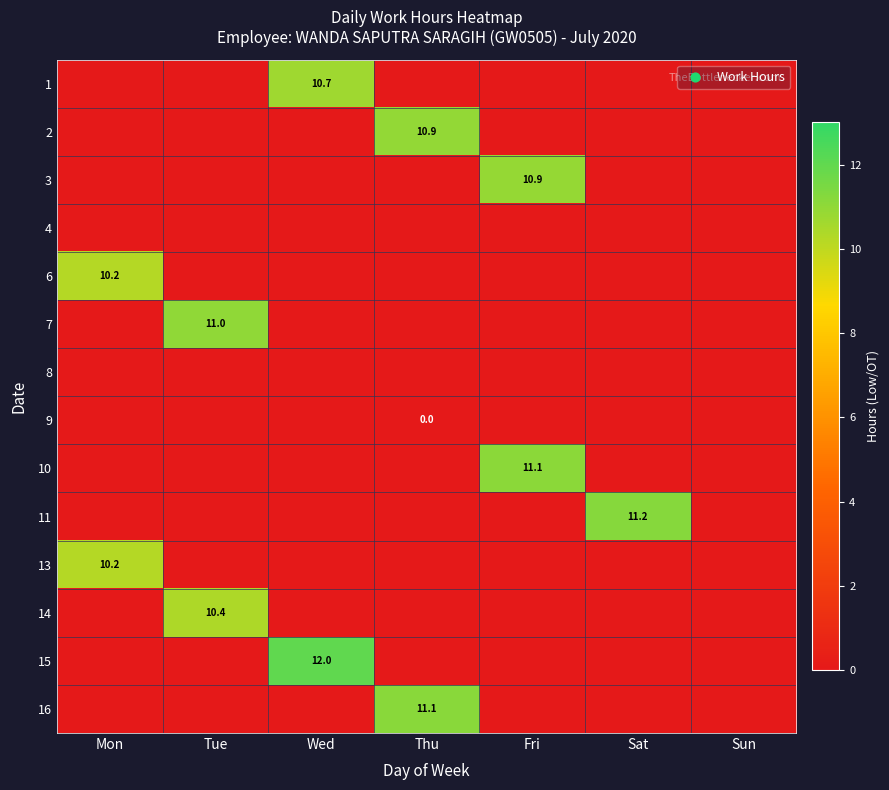

What is the maximum value shown in the chart?

12.0